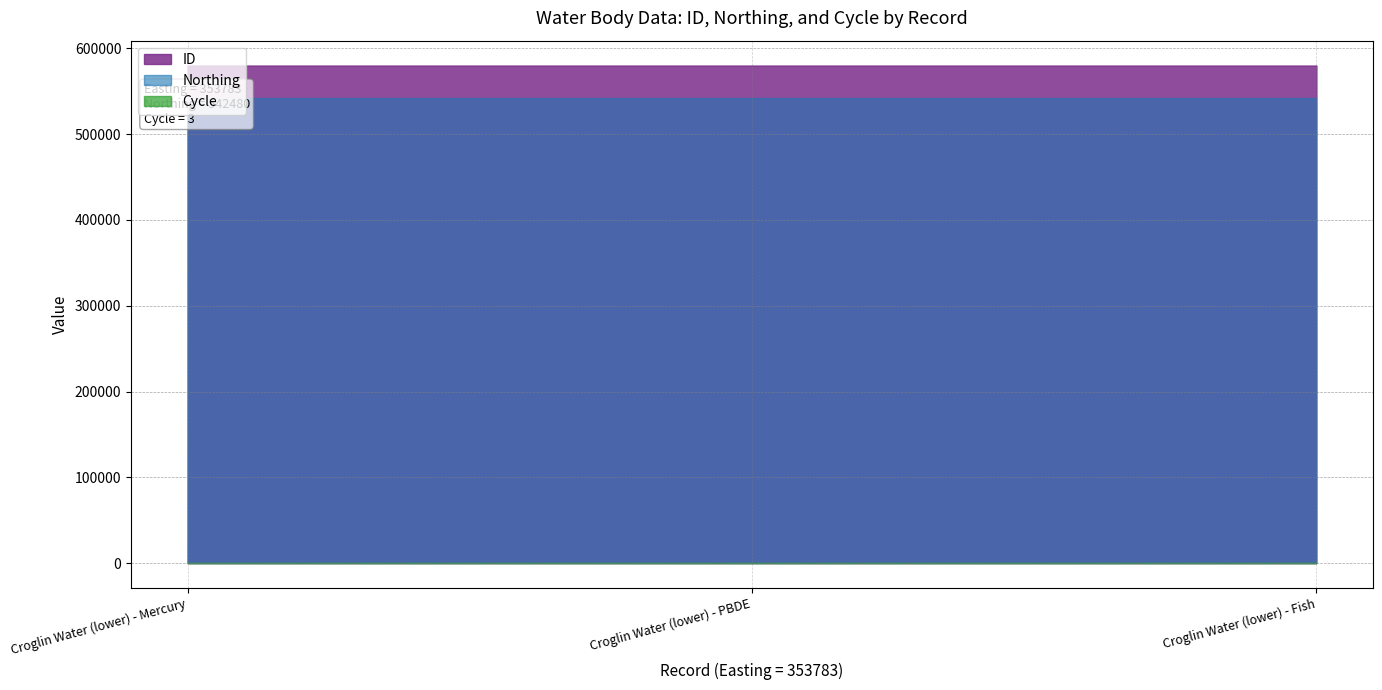

What is the sum of all Northing values?

1627440